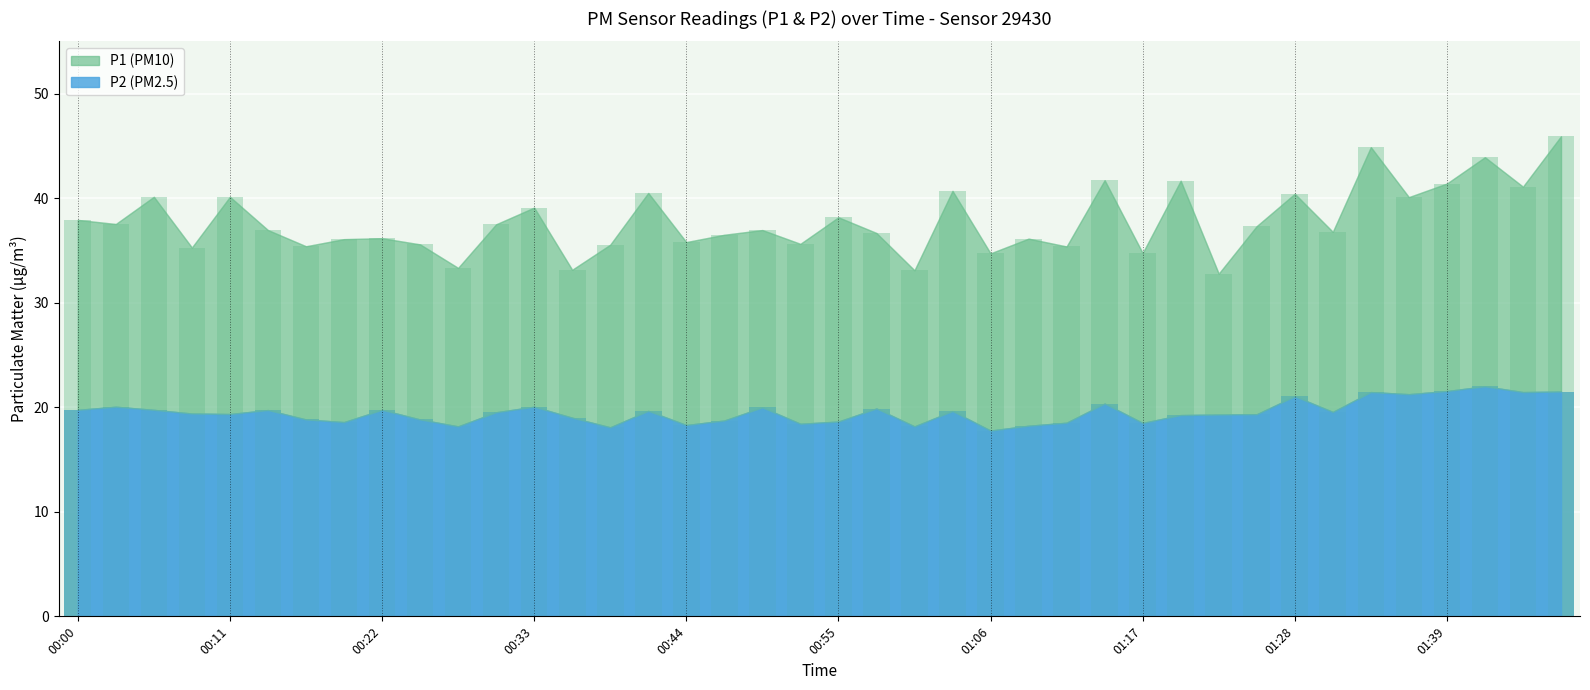

How many bars are there in each group?

2